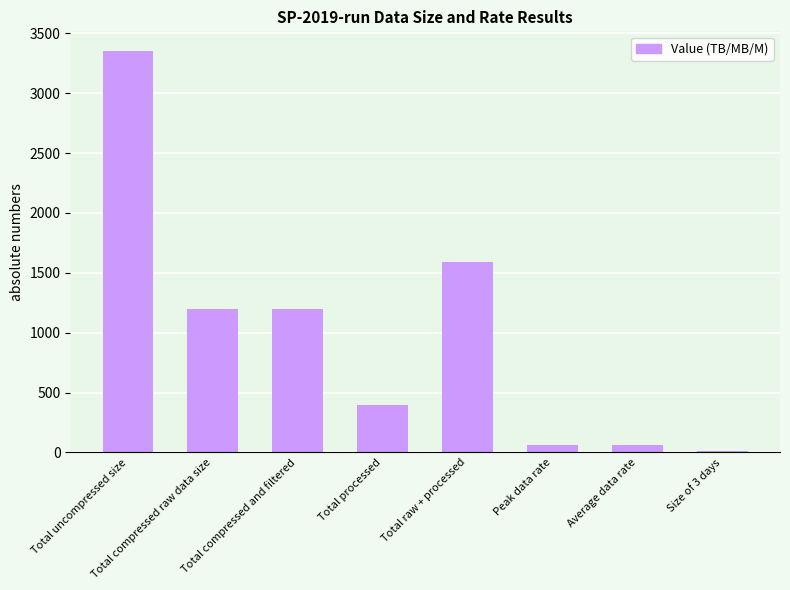

Are the bars horizontal?

No